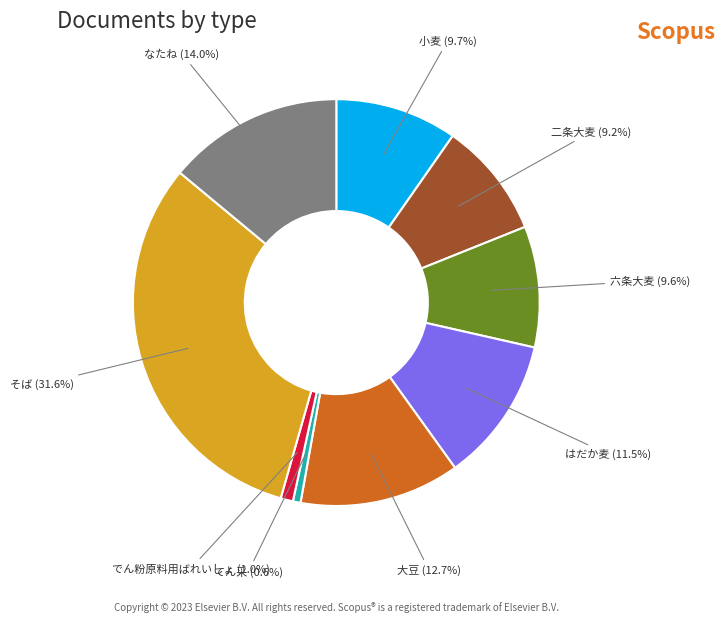

What percentage is NOT represented by なたね (14.0%)?

86.0%